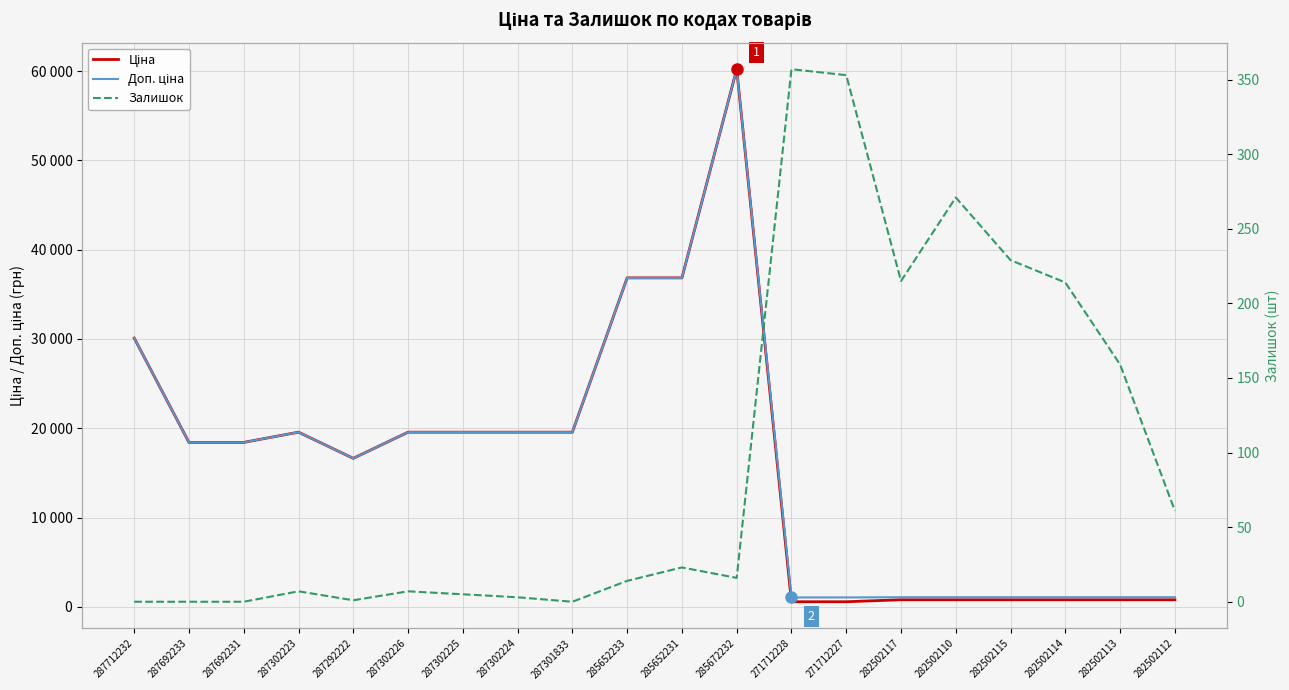

Reading right to left, list all the values displayed in this chart.

Ціна: 802.1	802.1	802.1	802.1	802.1	802.1	578.1	578.1	60205.6	36841.8	36841.8	19564.9	19564.9	19564.9	19564.9	16636.8	19564.9	18420.9	18420.9	30102.8
Доп. ціна: 1087.0	1087.0	1087.0	1087.0	1087.0	1087.0	1060.0	1060.0	60205.6	36841.8	36841.8	19564.9	19564.9	19564.9	19564.9	16636.8	19564.9	18420.9	18420.9	30102.8
Залишок: 61.0	159.0	214.0	229.0	271.0	215.0	353.0	357.0	16.0	23.0	14.0	0.0	3.0	5.0	7.0	1.0	7.0	0.0	0.0	0.0